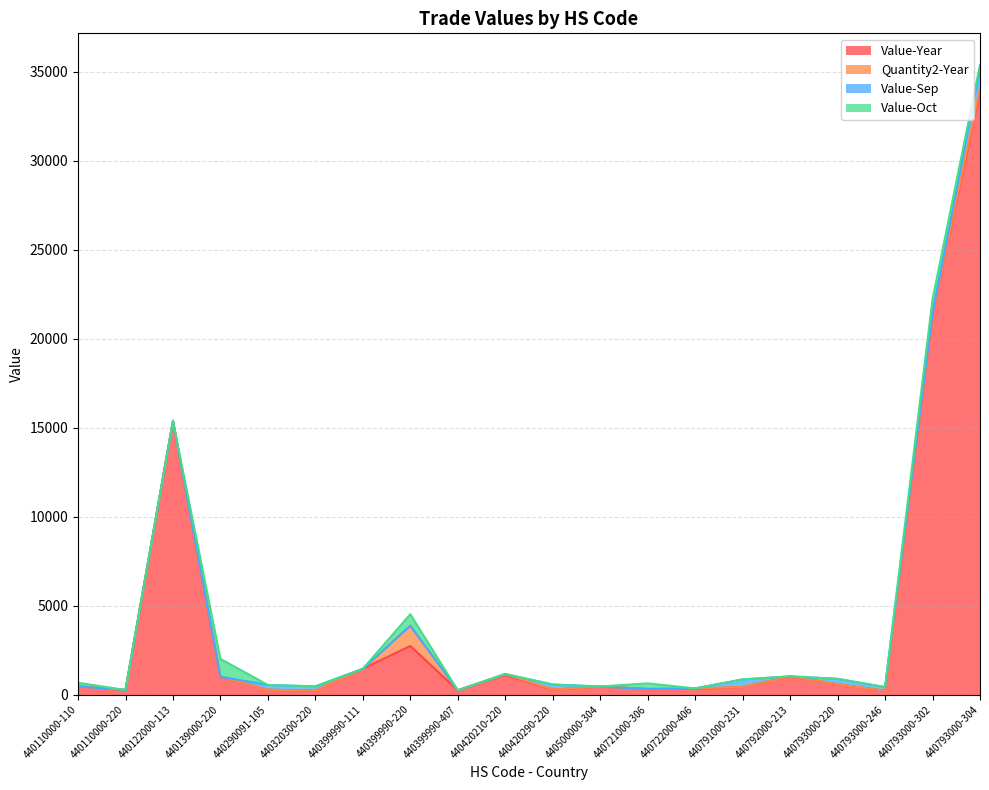

How many lines are shown in the chart?

4